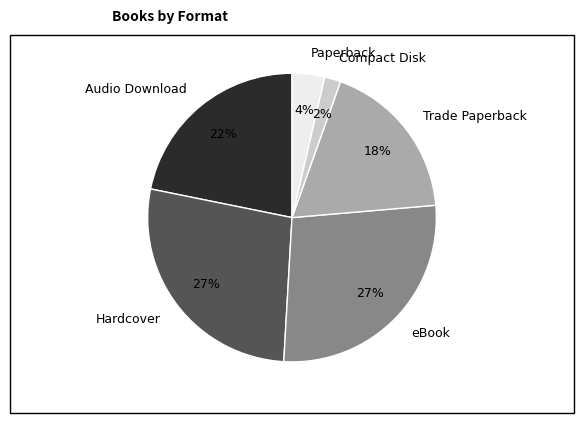

Combined, do Audio Download and eBook account for over 50%?

No